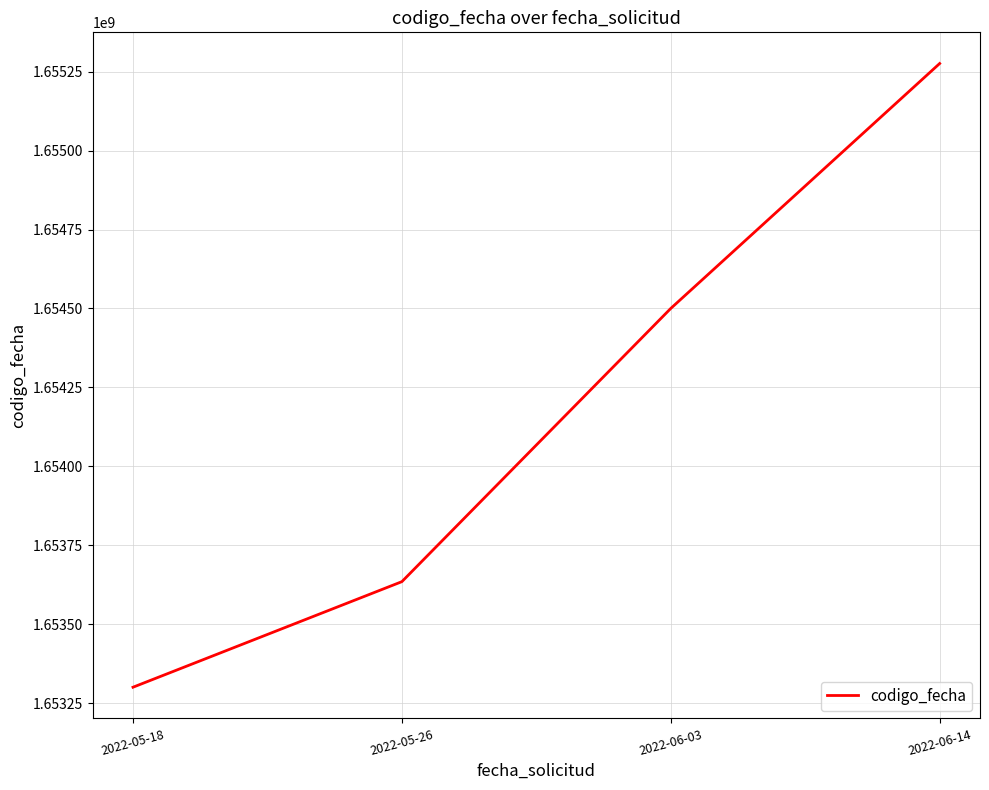

What is the difference between the maximum and minimum values?

1975197